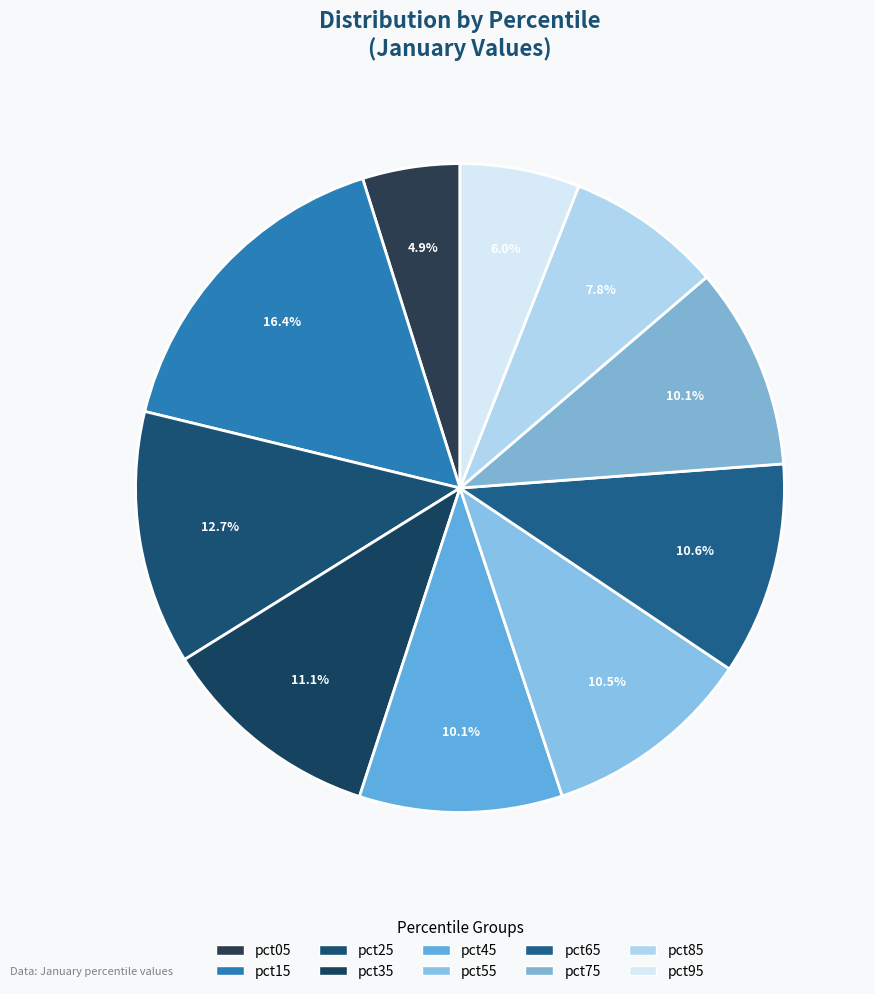

Does pct25 represent more than half of the total?

No